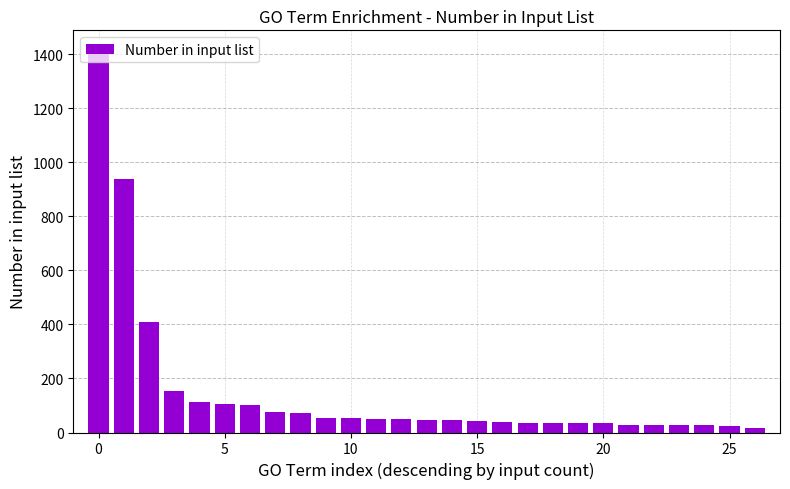

What is the greatest value displayed?

1418